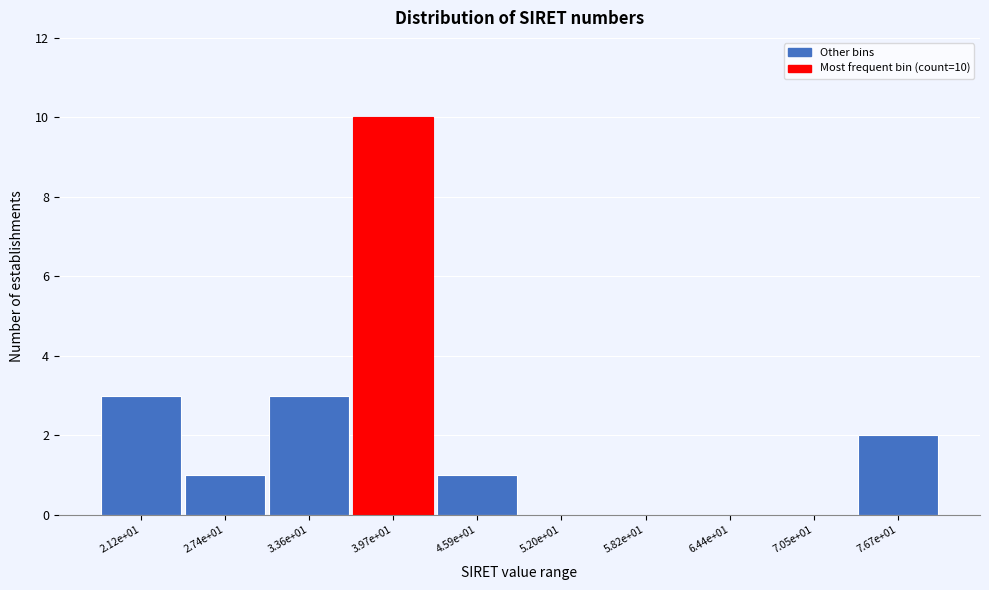

Reading left to right, list all the values displayed in this chart.

2.12e+01=3	2.74e+01=1	3.36e+01=3	3.97e+01=10	4.59e+01=1	5.20e+01=0	5.82e+01=0	6.44e+01=0	7.05e+01=0	7.67e+01=2